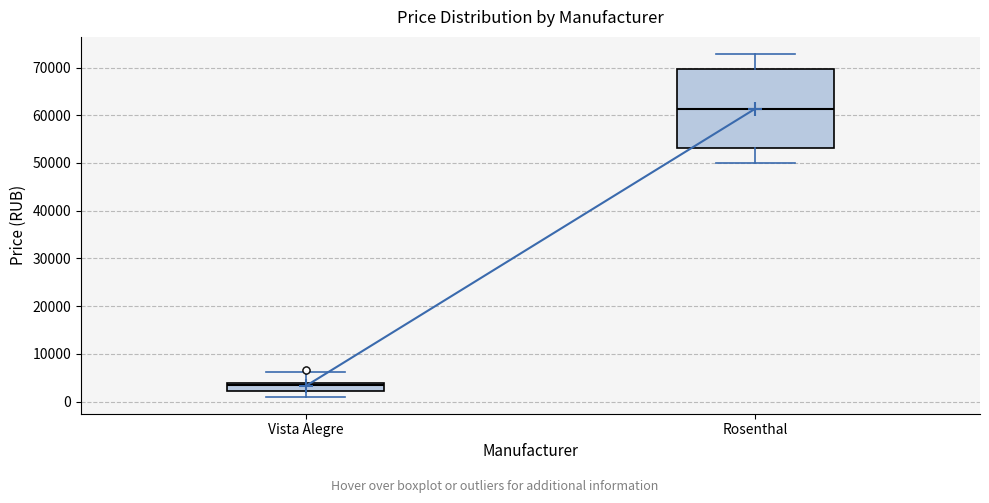

Reading left to right, transcribe this box plot: for each box, give where its median line is, the range the box spans, and where its two whiskers end, as read against the y-axis. The values are not printed on the chart, so give them approximately, as read against the axis.

Vista Alegre: median 3000, box 2000 to 4000, whiskers 1000 to 6000
Rosenthal: median 61000, box 53000 to 70000, whiskers 50000 to 73000